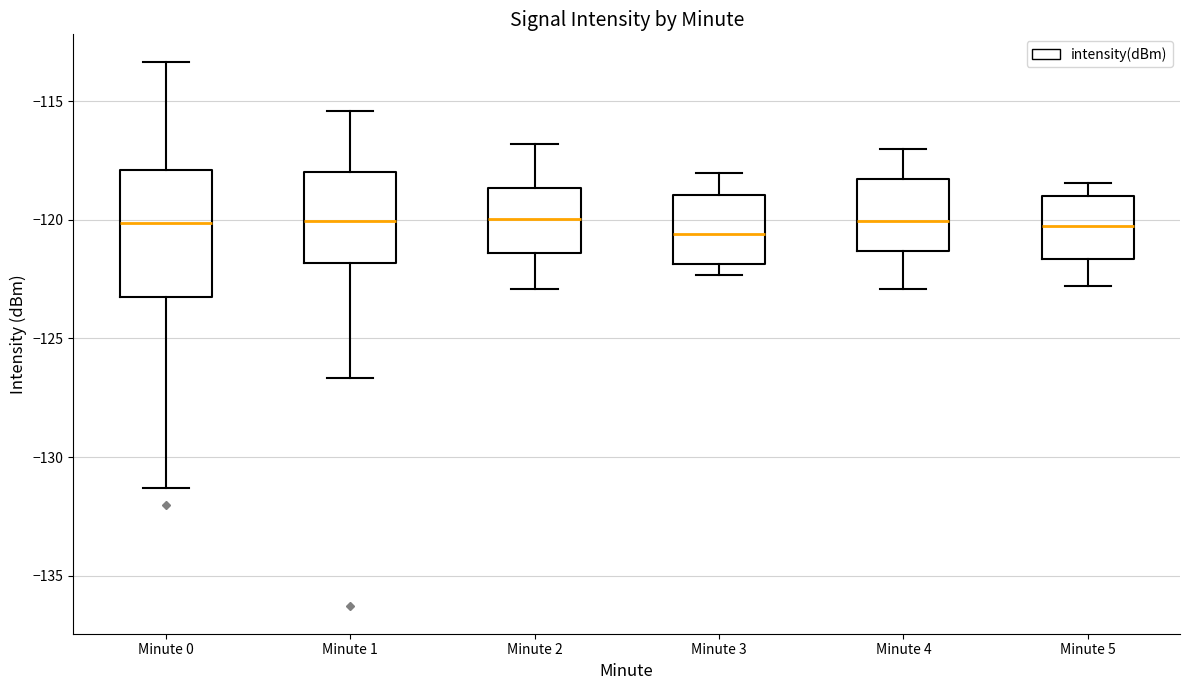

Where is the upper edge of the box for Minute 1 on the y-axis? The values are not printed on the chart, so give them approximately, as read against the axis.

-118.0